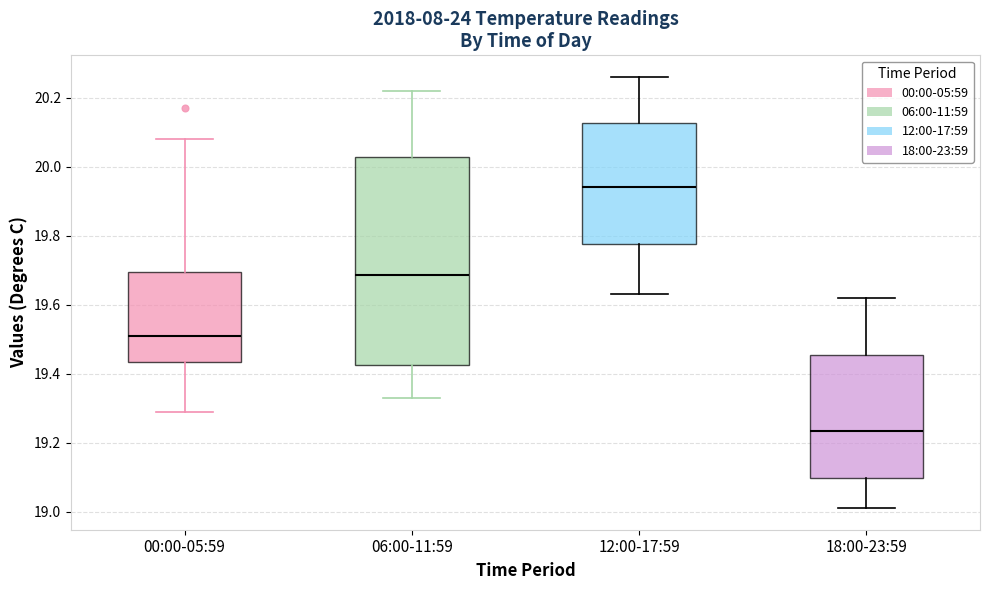

Reading left to right, transcribe this box plot: for each box, give where its median line is, the range the box spans, and where its two whiskers end, as read against the y-axis. The values are not printed on the chart, so give them approximately, as read against the axis.

00:00-05:59: median 19.52, box 19.44 to 19.70, whiskers 19.30 to 20.08
06:00-11:59: median 19.68, box 19.42 to 20.02, whiskers 19.34 to 20.22
12:00-17:59: median 19.94, box 19.78 to 20.12, whiskers 19.64 to 20.26
18:00-23:59: median 19.24, box 19.10 to 19.46, whiskers 19.02 to 19.62